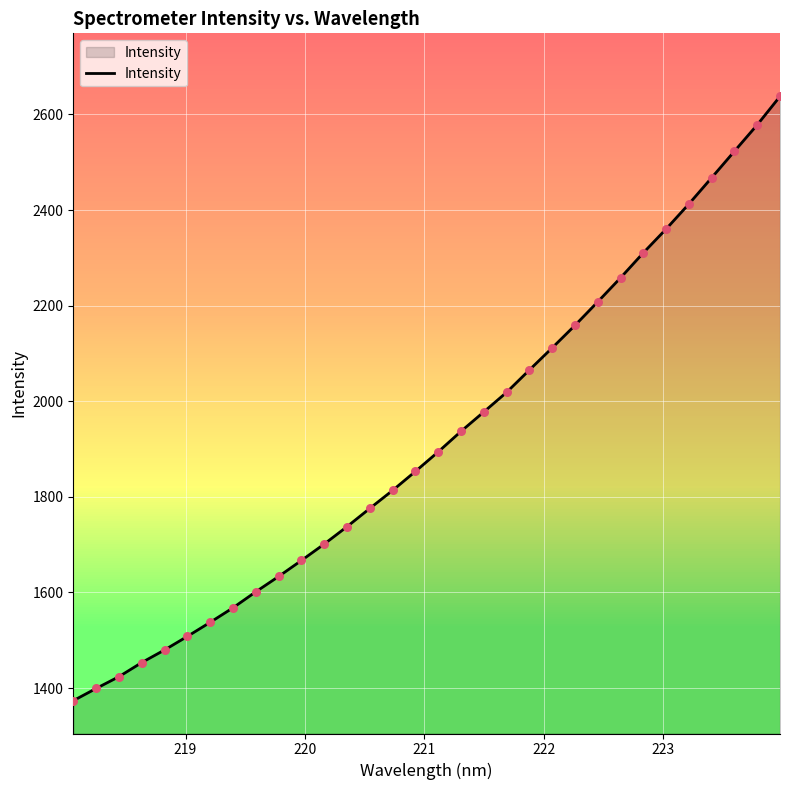

What is the minimum value shown in the chart?

1373.6